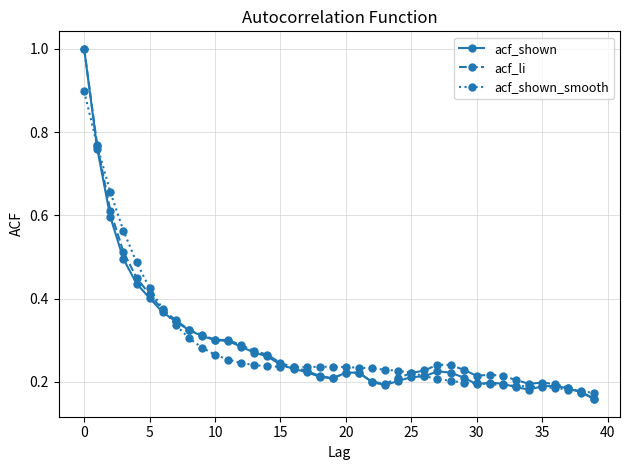

True or false: acf_shown has more than 1 interior local peaks.

True